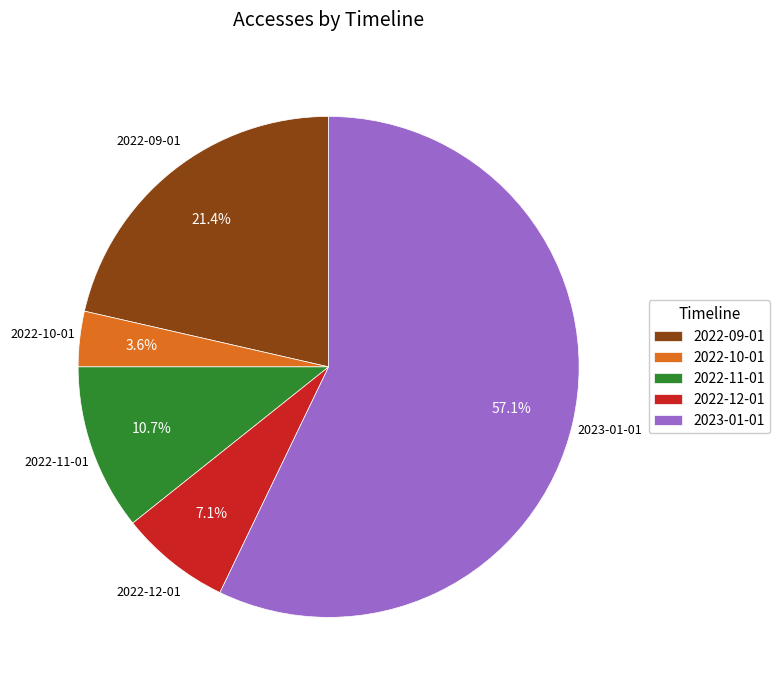

To the nearest percent, what is the difference between the largest and smallest slice percentages?

54%